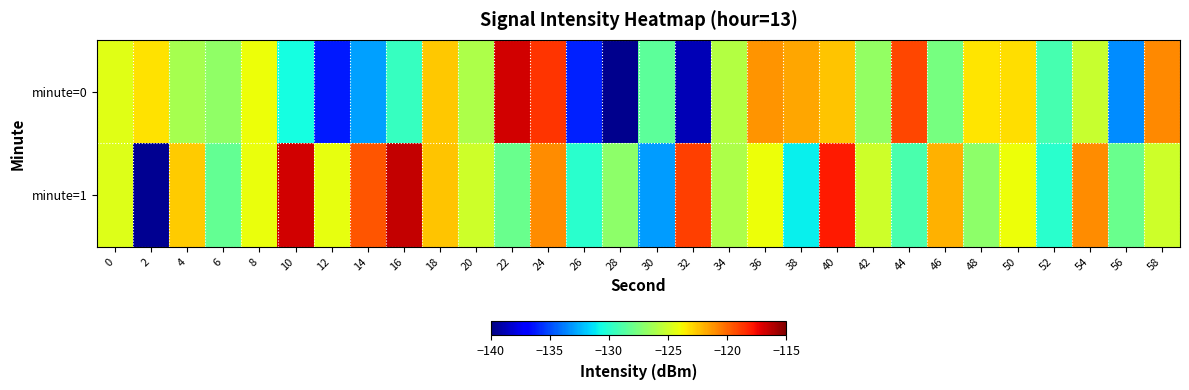

At which category is the sum across all series the highest?

24